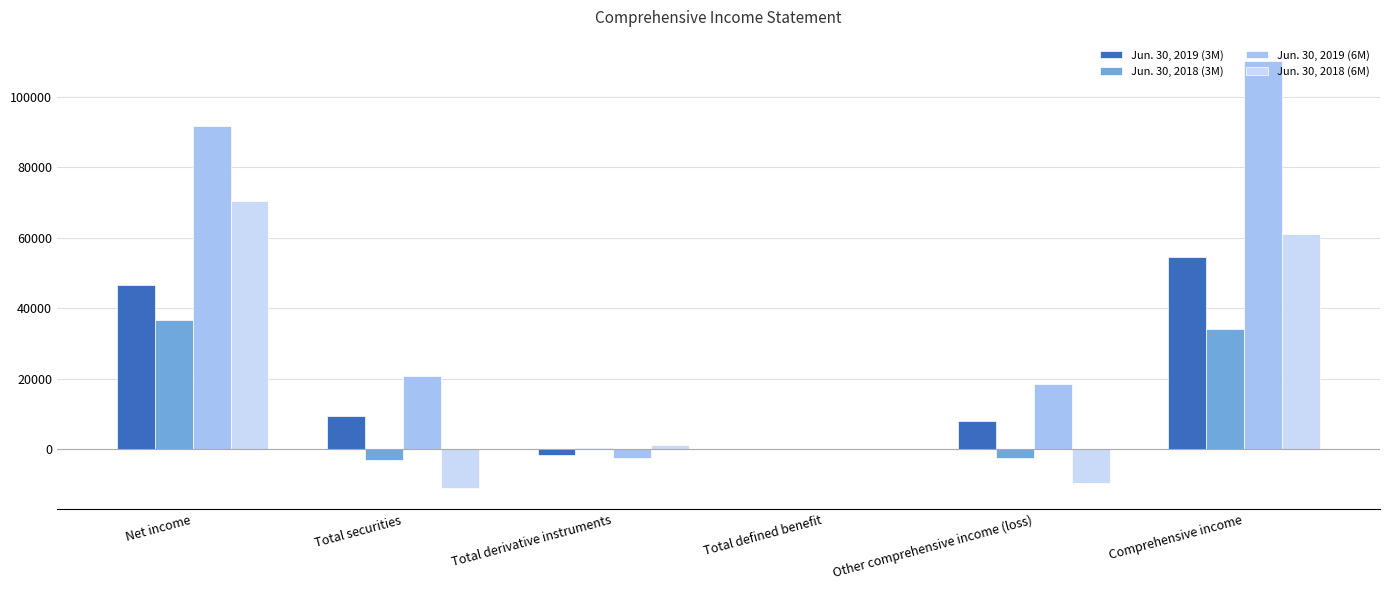

What are all the series names shown in the legend?

Jun. 30, 2019 (3M), Jun. 30, 2018 (3M), Jun. 30, 2019 (6M), Jun. 30, 2018 (6M)